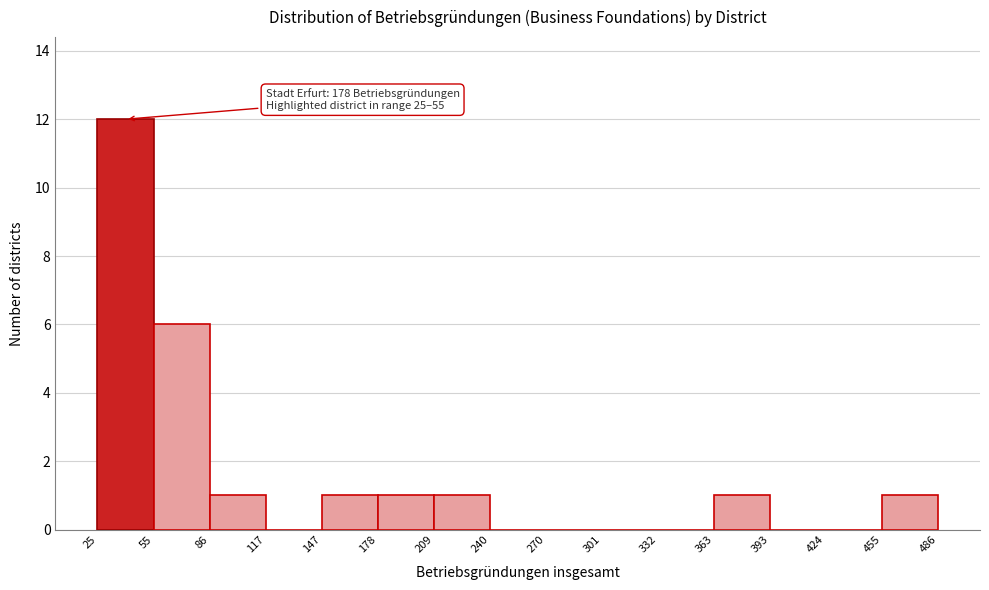

Which range on the x-axis has the tallest bar?

25 to 55